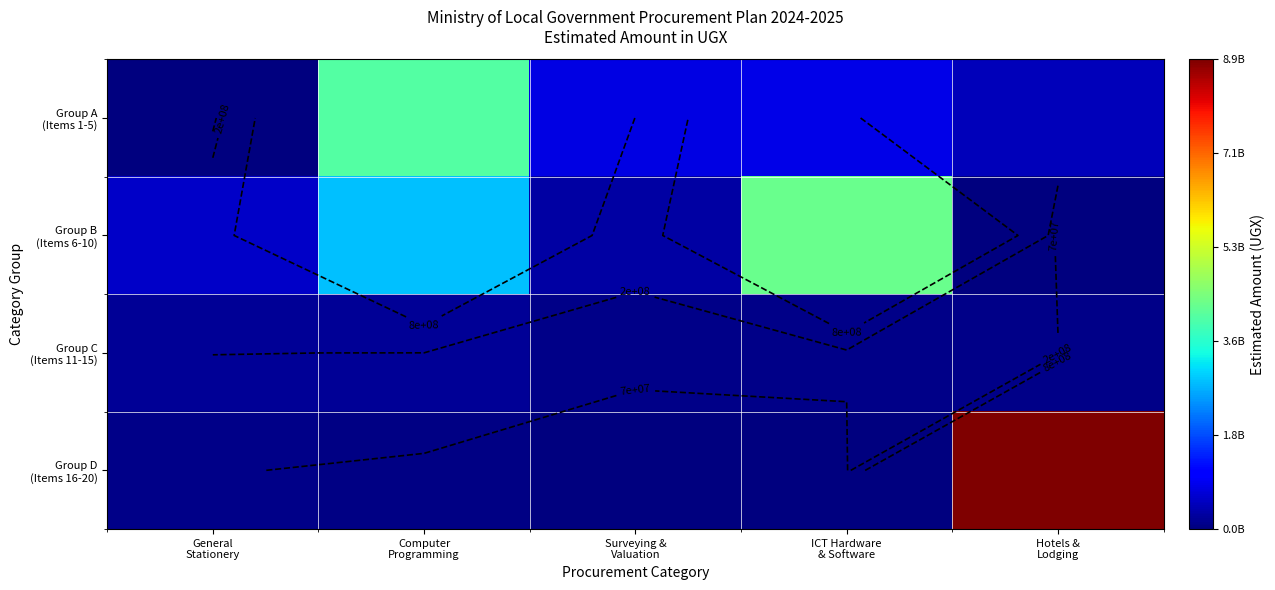

What is the sum of all Group D (Items 16-20) values?

9066000000